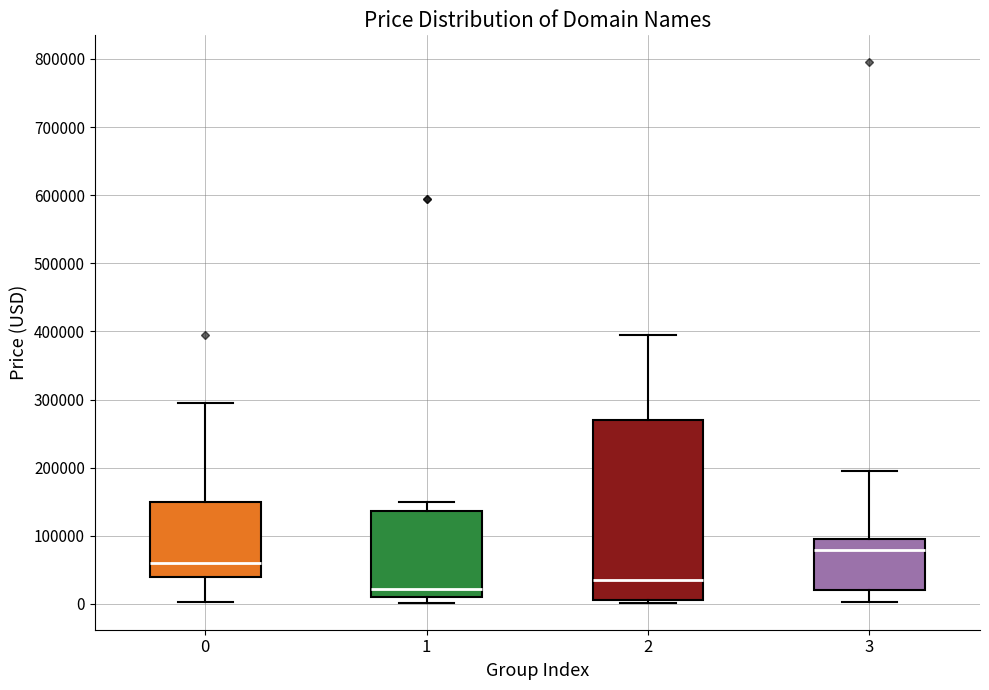

Which box's median line is the lowest?

1